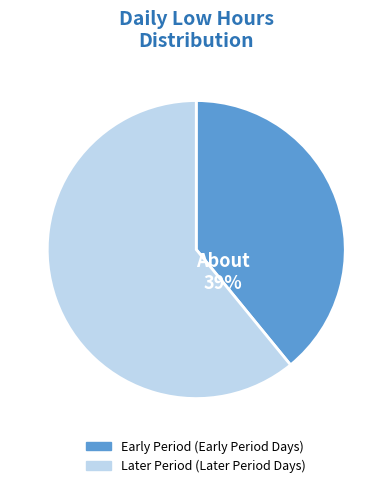

To the nearest percent, what is the difference between the largest and smallest slice percentages?

22%